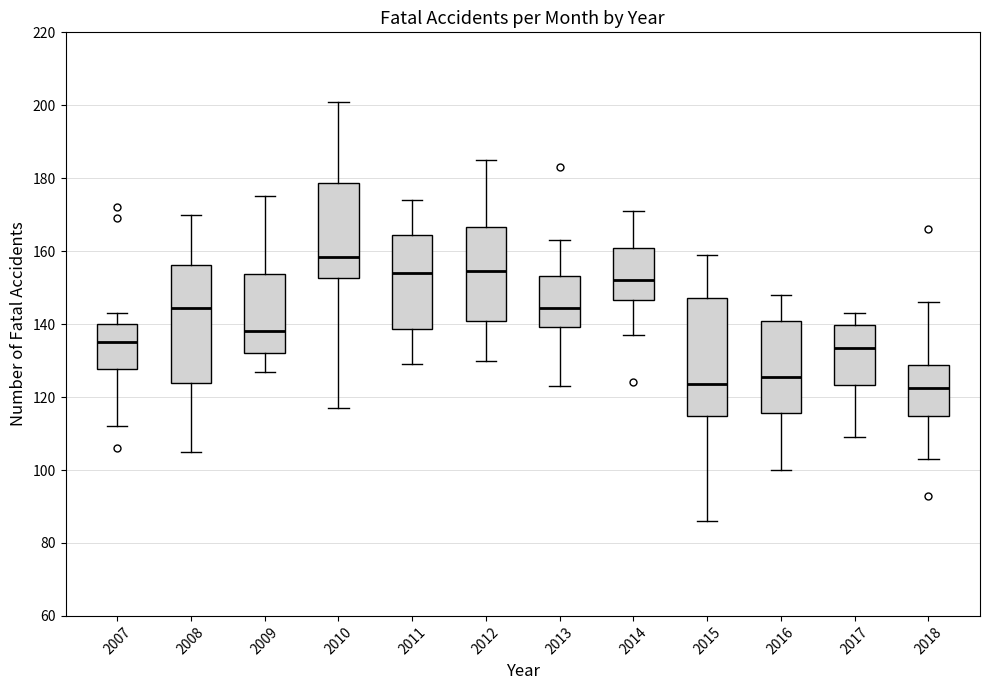

Reading left to right, transcribe this box plot: for each box, give where its median line is, the range the box spans, and where its two whiskers end, as read against the y-axis. The values are not printed on the chart, so give them approximately, as read against the axis.

2007: median 136, box 128 to 140, whiskers 112 to 144
2008: median 144, box 124 to 156, whiskers 106 to 170
2009: median 138, box 132 to 154, whiskers 128 to 176
2010: median 158, box 152 to 178, whiskers 118 to 202
2011: median 154, box 138 to 164, whiskers 130 to 174
2012: median 154, box 140 to 166, whiskers 130 to 186
2013: median 144, box 140 to 154, whiskers 124 to 164
2014: median 152, box 146 to 162, whiskers 138 to 172
2015: median 124, box 114 to 148, whiskers 86 to 160
2016: median 126, box 116 to 140, whiskers 100 to 148
2017: median 134, box 124 to 140, whiskers 110 to 144
2018: median 122, box 114 to 128, whiskers 104 to 146